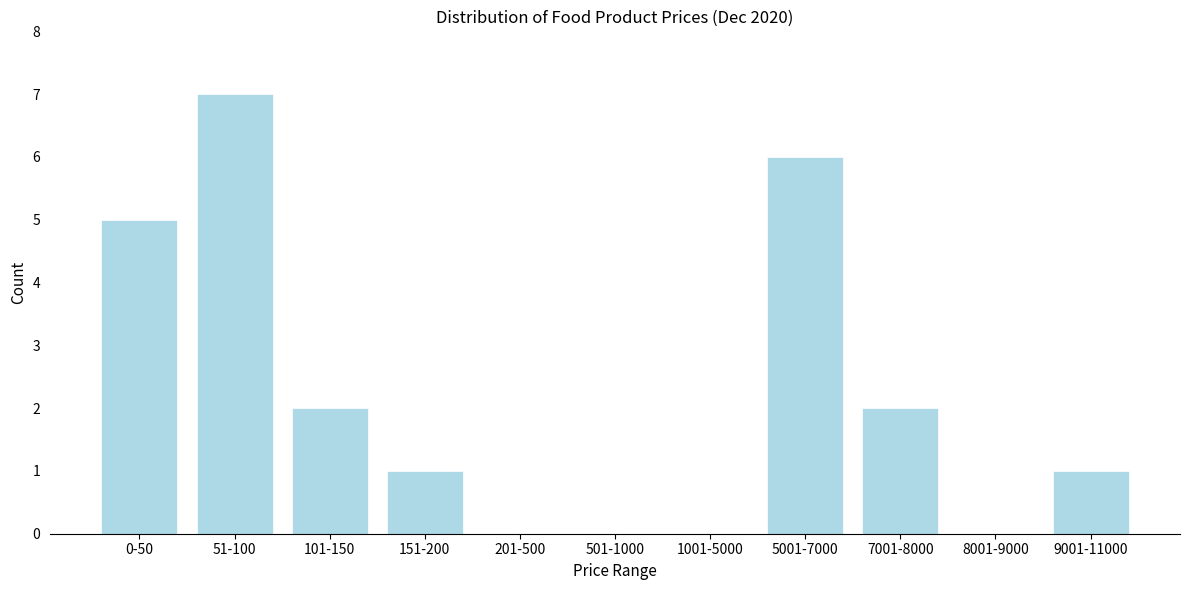

Reading right to left, list all the values displayed in this chart.

9001-11000=1	8001-9000=0	7001-8000=2	5001-7000=6	1001-5000=0	501-1000=0	201-500=0	151-200=1	101-150=2	51-100=7	0-50=5